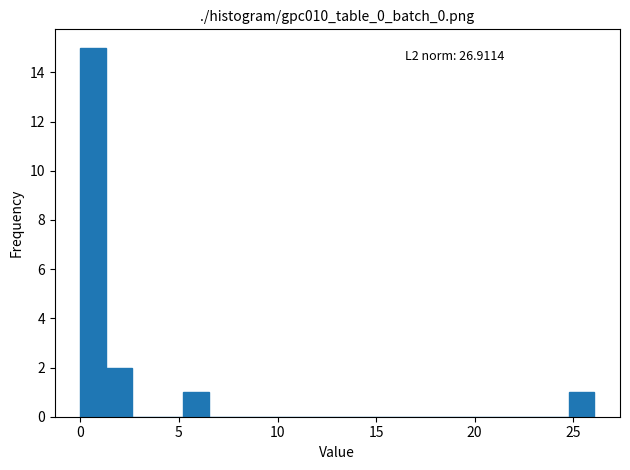

Read against the x-axis, roughly where is the centre of the tallest bar?

0.5